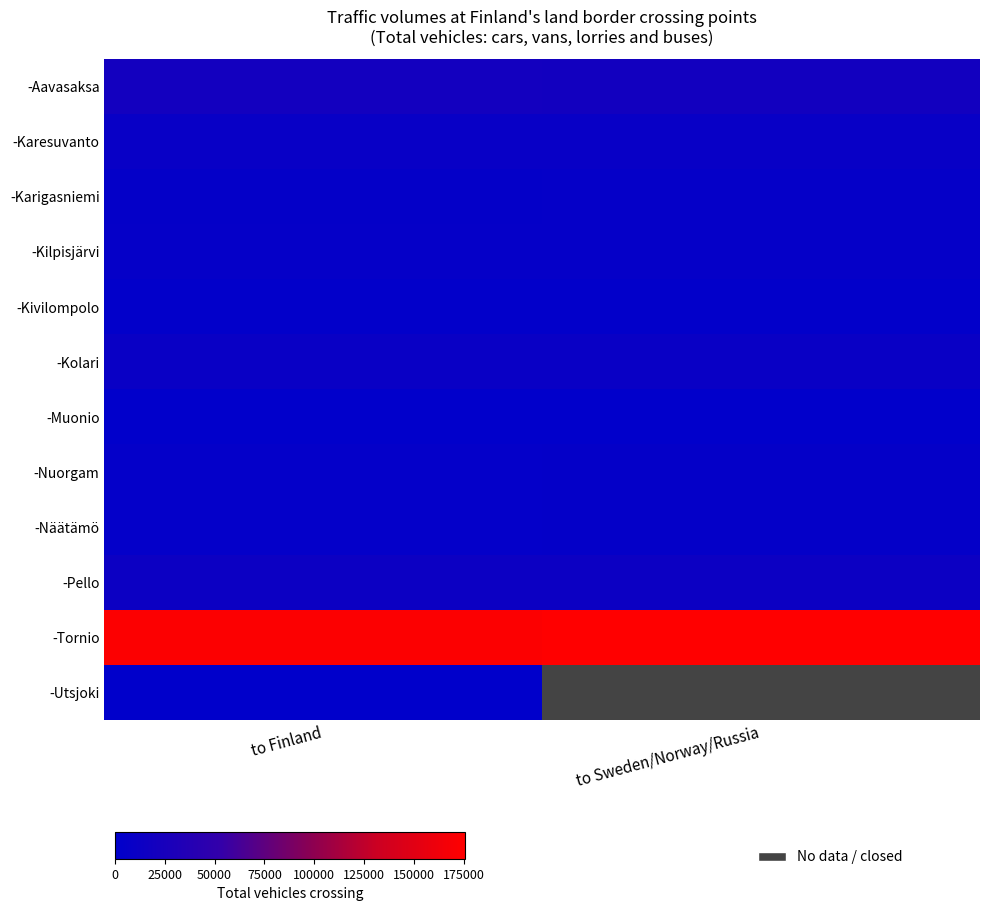

Count the number of categories in the chart.

2